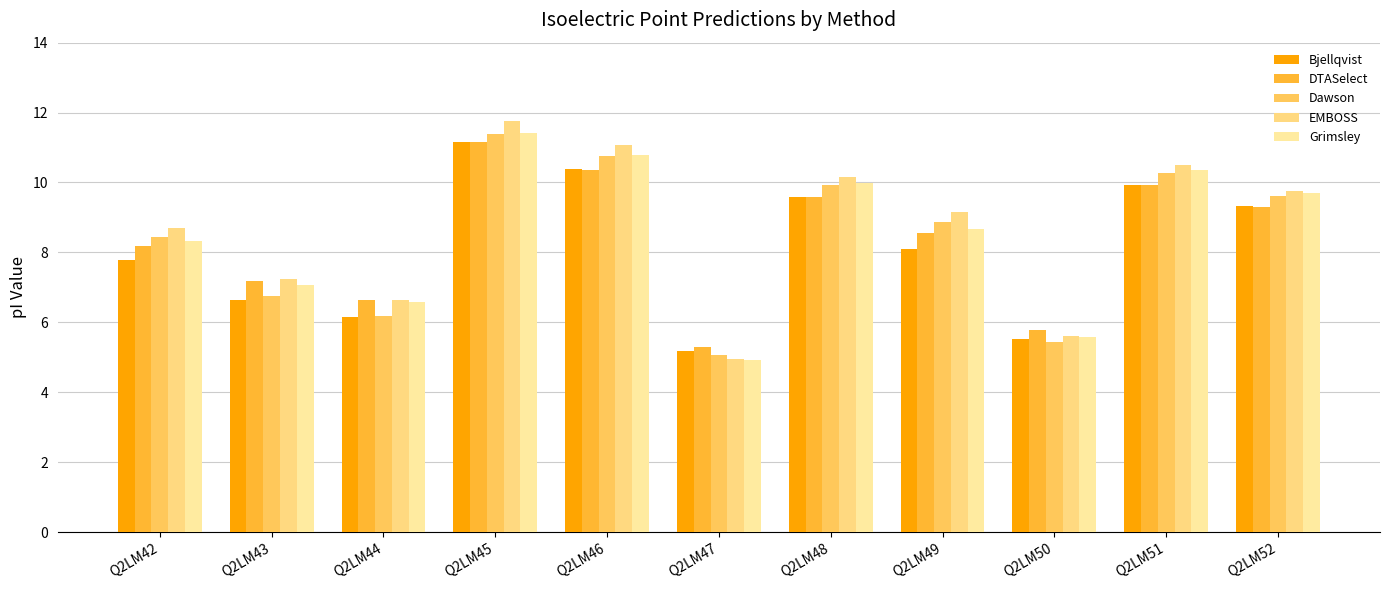

The Bjellqvist series shows 10.4 at Q2LM46. True or false?

True